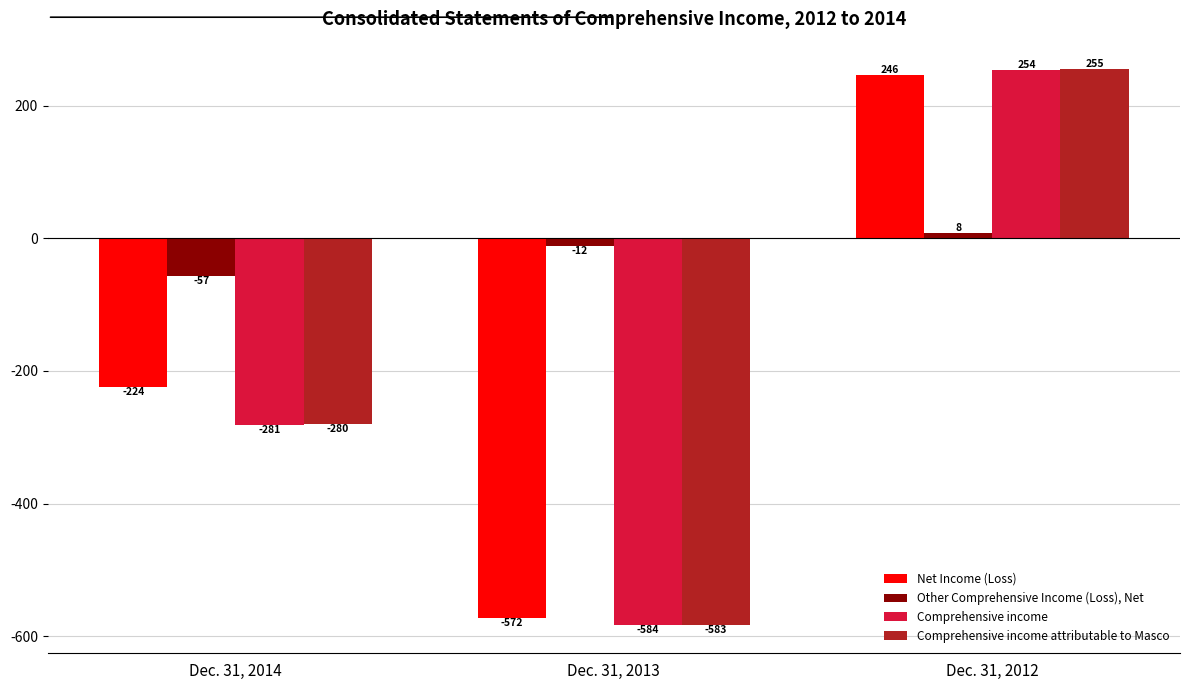

What is the value of the Other Comprehensive Income (Loss), Net bar at the 1st from the left?

-57